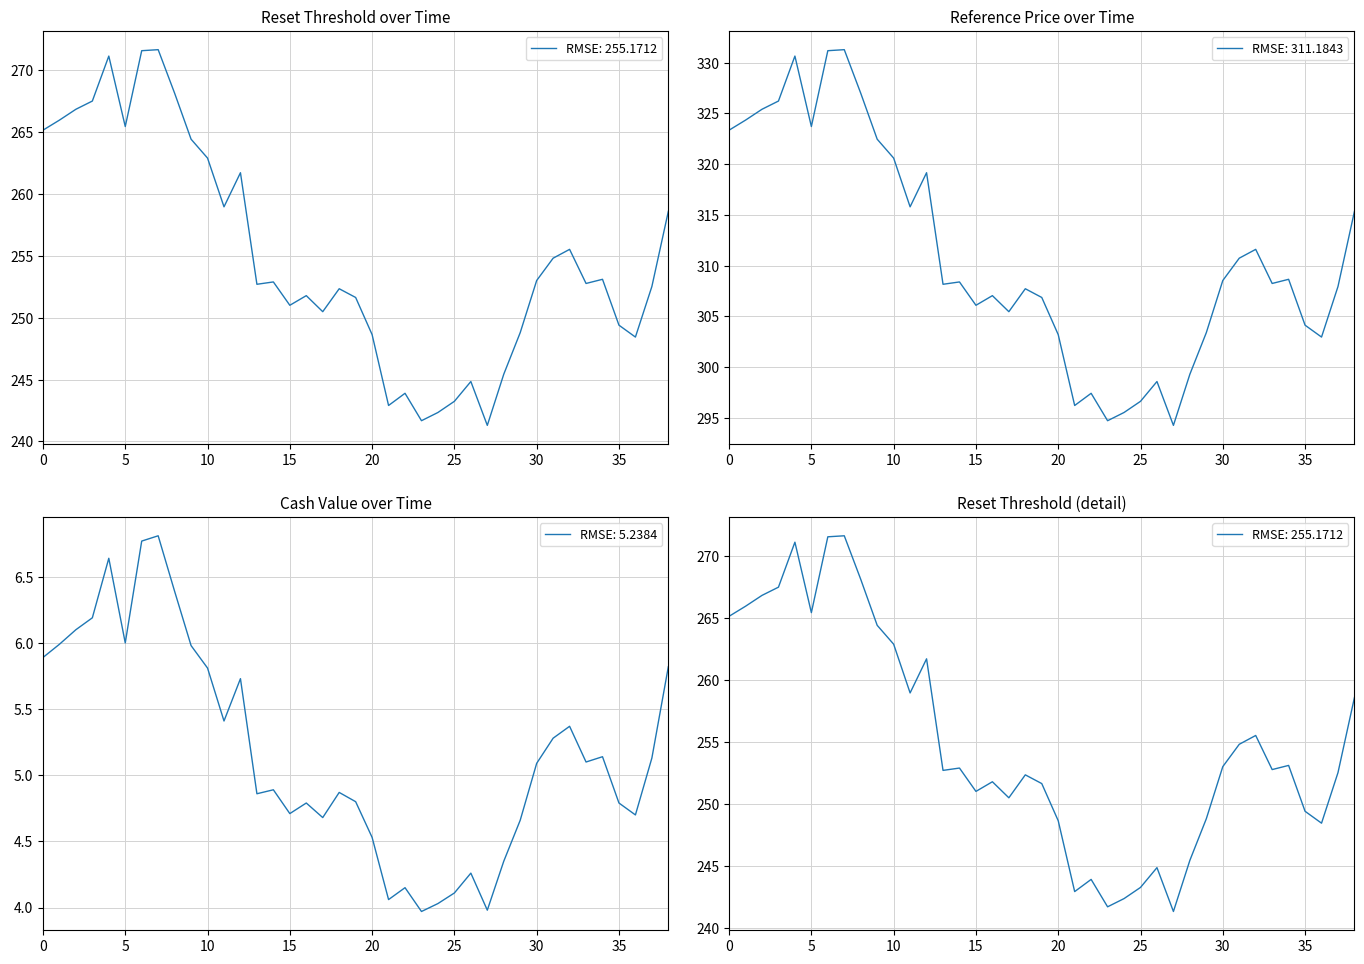

What is the maximum value for RMSE: 311.1843?

331.3